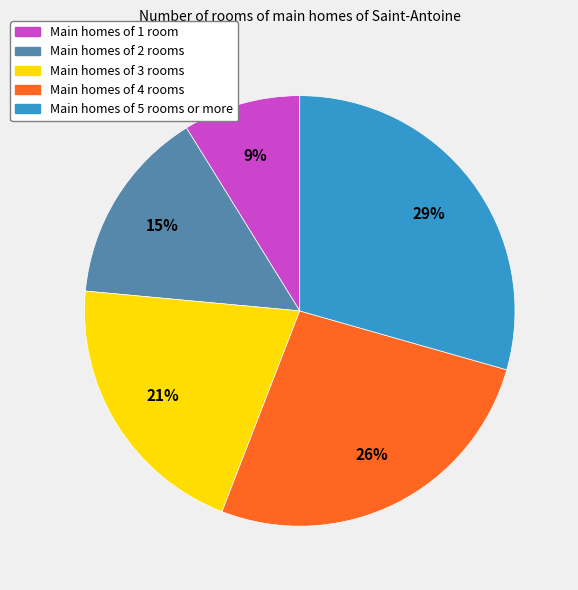

Is there any slice that represents more than half of the pie?

No